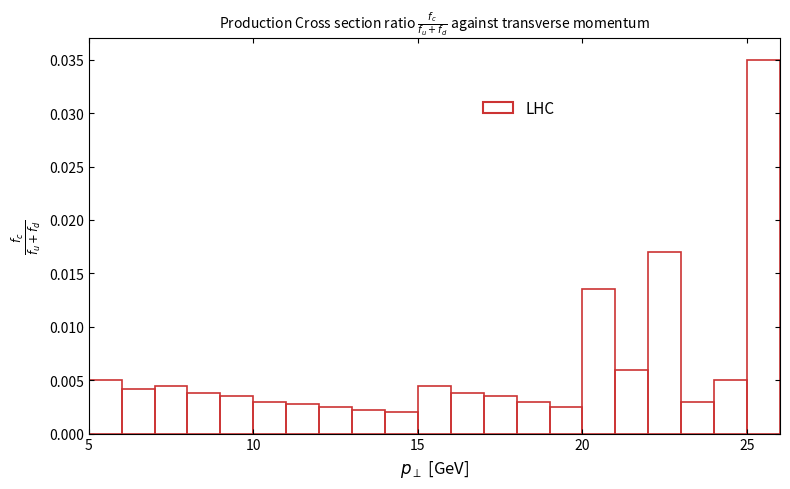

Around what value on the x-axis is the tallest bar? Give the approximate position of its centre, as read against the axis.

25.5